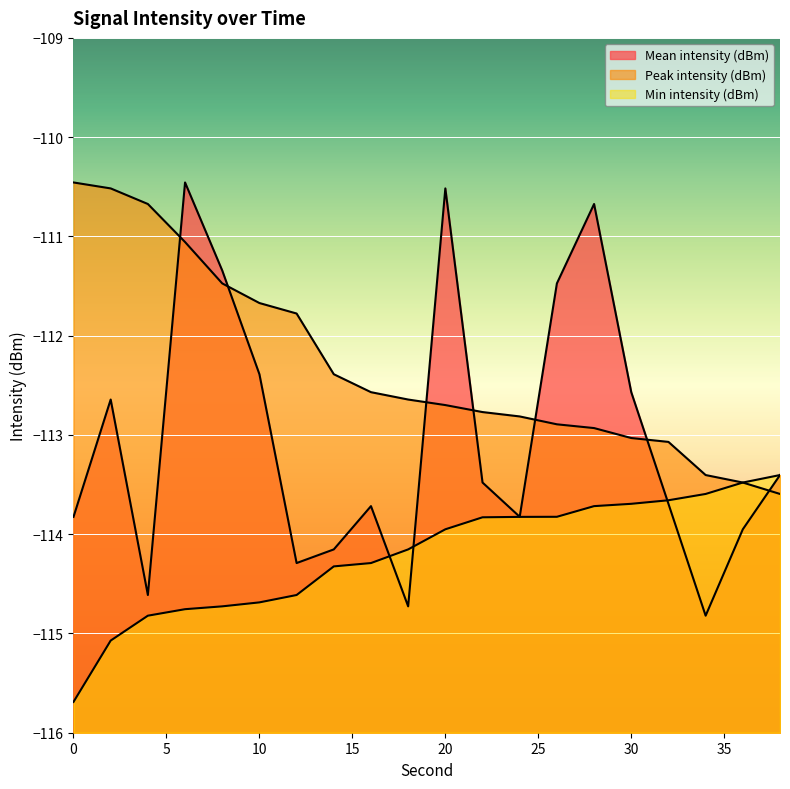

Is it true that Mean intensity (dBm) equals -35.9 at 18?

False